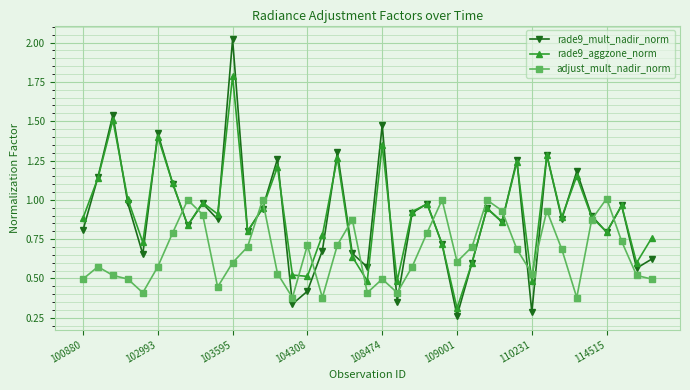

True or false: rade9_aggzone_norm has more than 1 points higher than both neighbors.

True